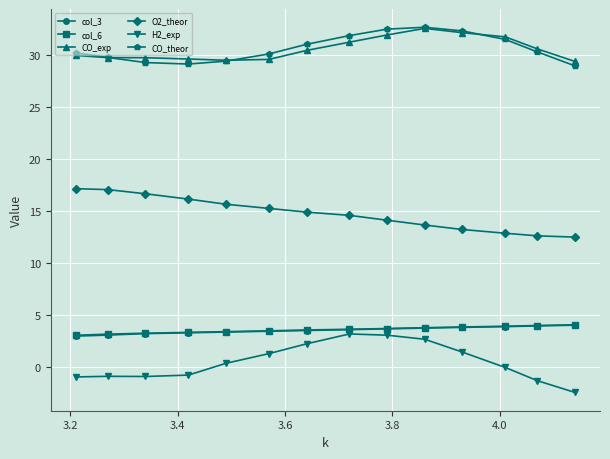

What are all the series names shown in the legend?

col_3, col_6, CO_exp, O2_theor, H2_exp, CO_theor